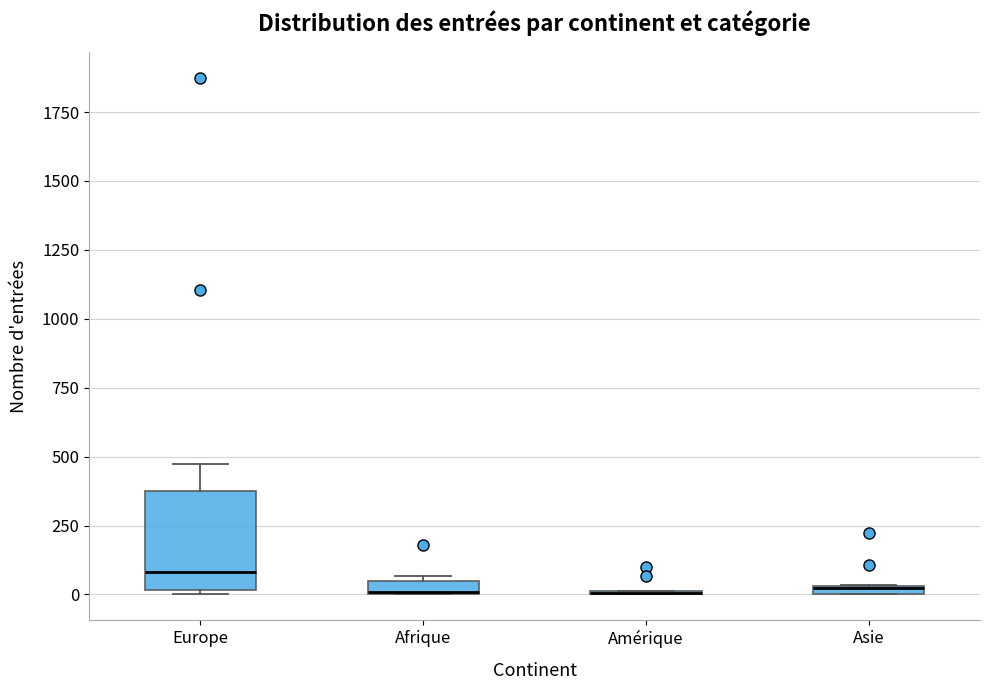

Which box is the tallest, from its lower edge to its upper edge?

Europe